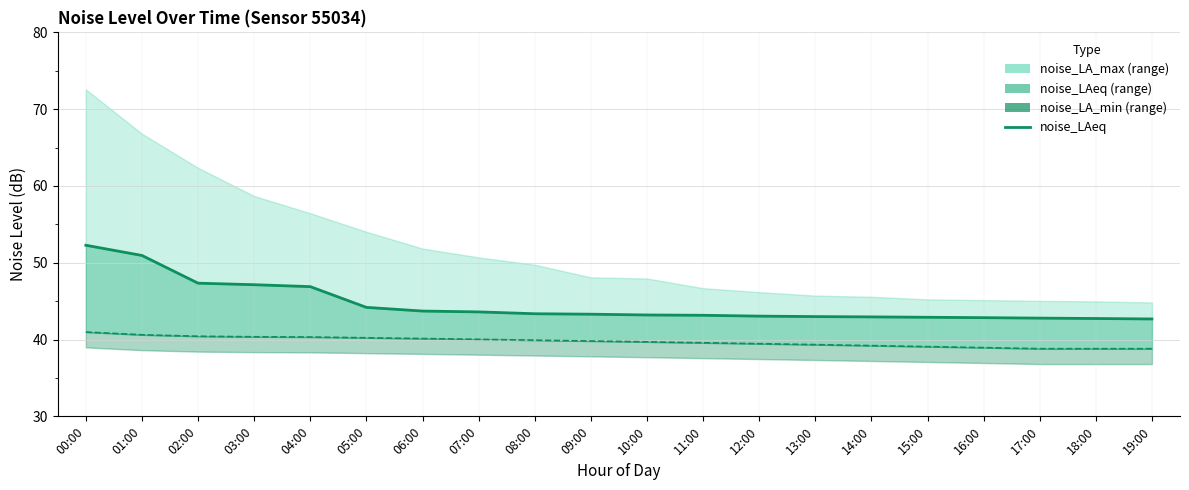

What position from the right is 14:00?

6